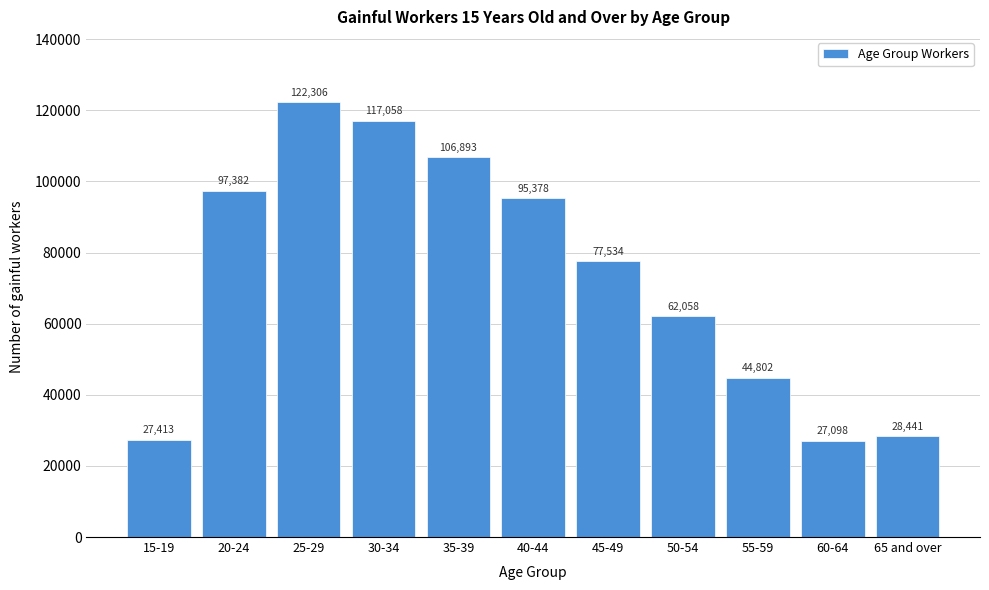

Reading left to right, transcribe all the data shown in this chart.

15-19=27413	20-24=97382	25-29=122306	30-34=117058	35-39=106893	40-44=95378	45-49=77534	50-54=62058	55-59=44802	60-64=27098	65 and over=28441